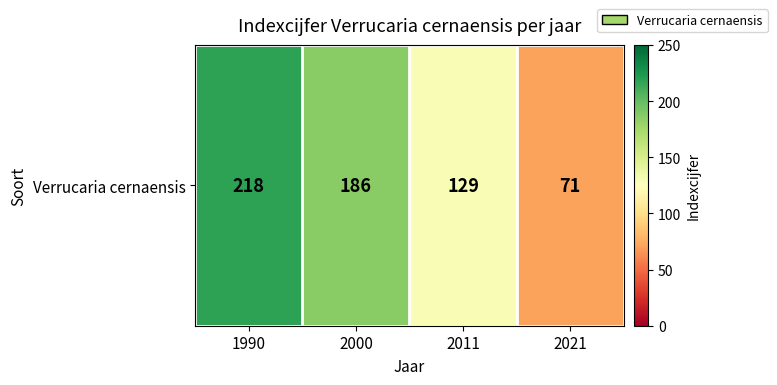

Which has a higher value, 2011 or 2000?

2000